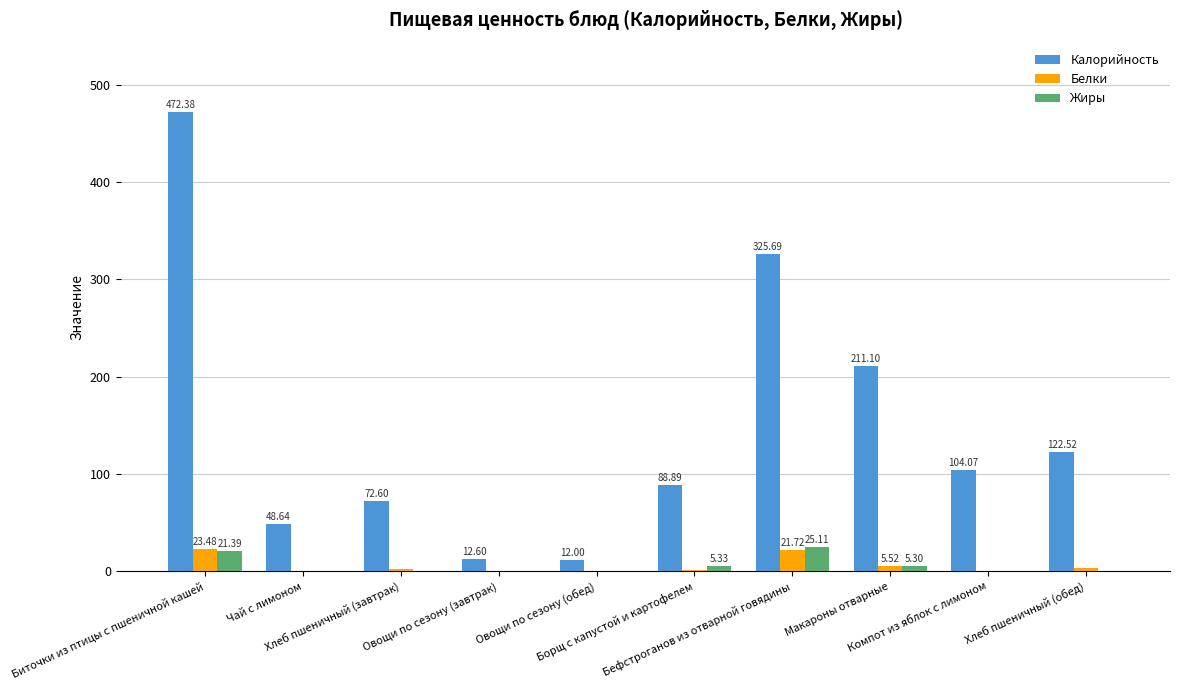

Which series has the largest total across all categories?

Калорийность